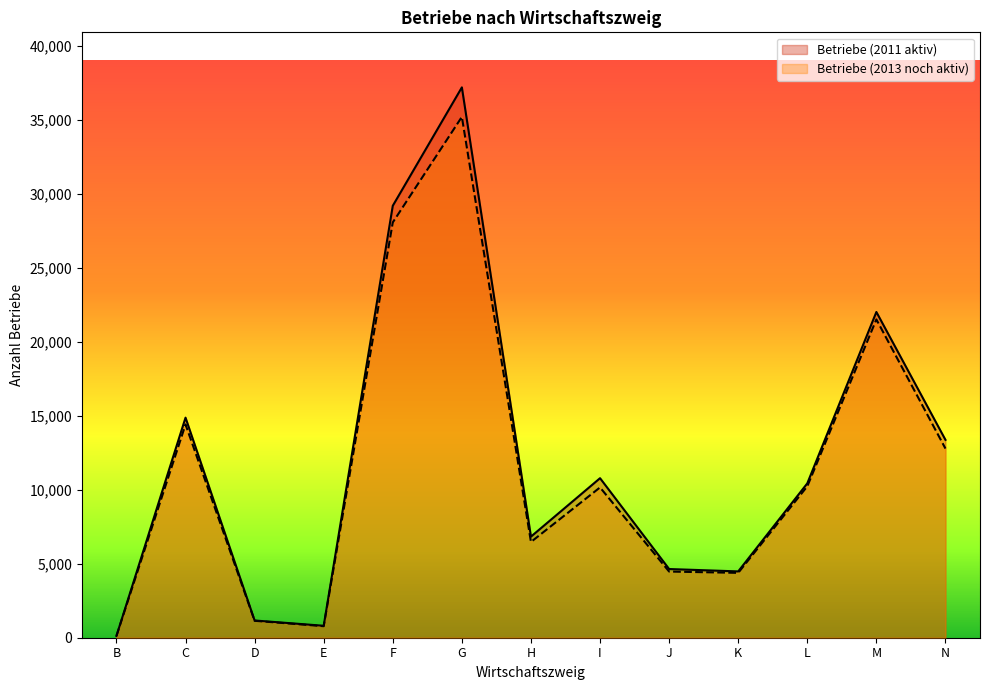

True or false: Betriebe (2011 aktiv) has a value of 6834 at H.

True